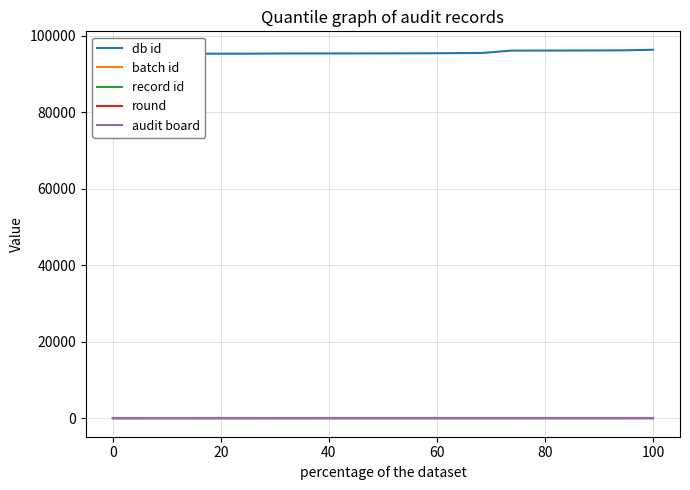

Which has a higher value, 0 or 80?

80